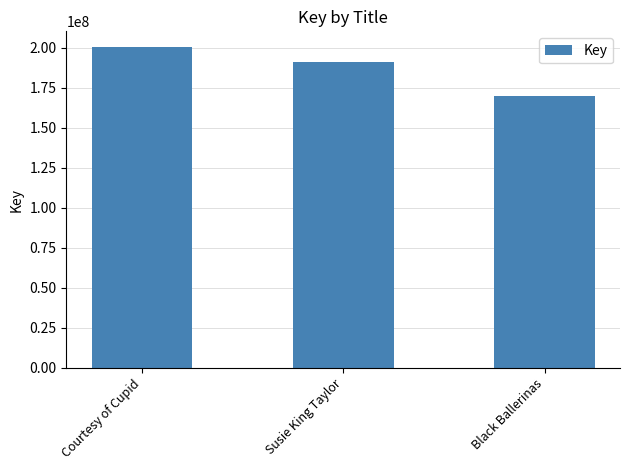

What is the value of the 2nd bar from the left?

190885377